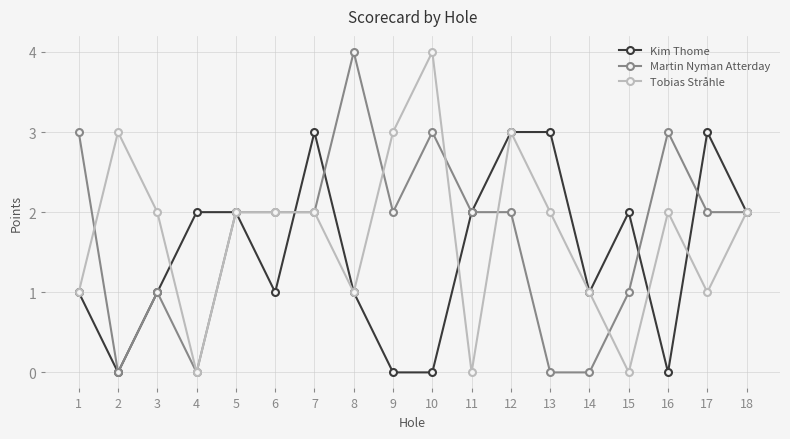

True or false: Martin Nyman Atterday and Kim Thome cross at least once.

True